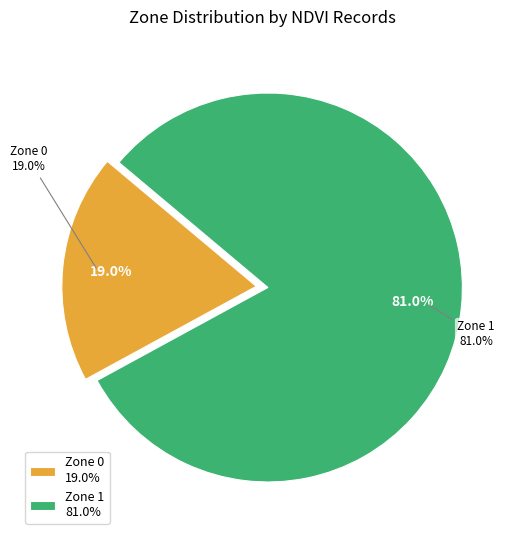

To the nearest percent, what is the average slice percentage?

50%